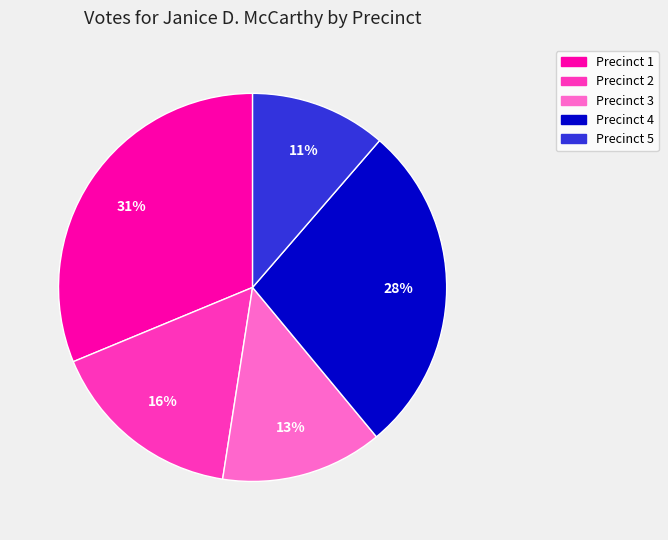

Which has a higher value, Precinct 1 or Precinct 4?

Precinct 1